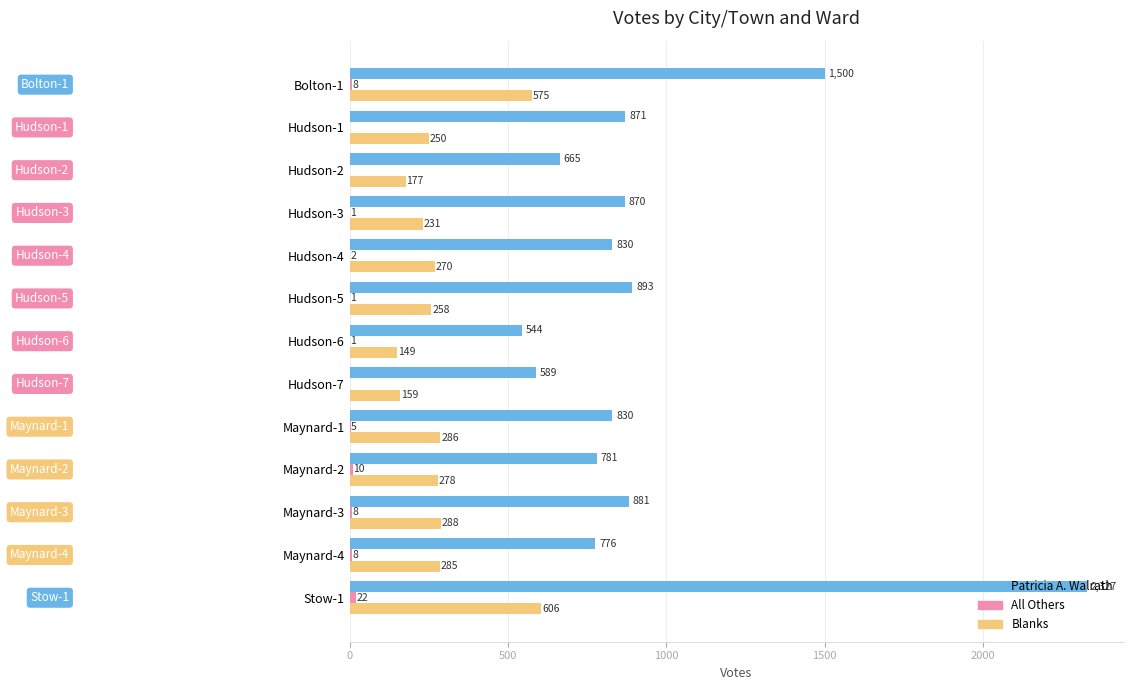

Is it true that Patricia A. Walrath equals 905 at Hudson-2?

False